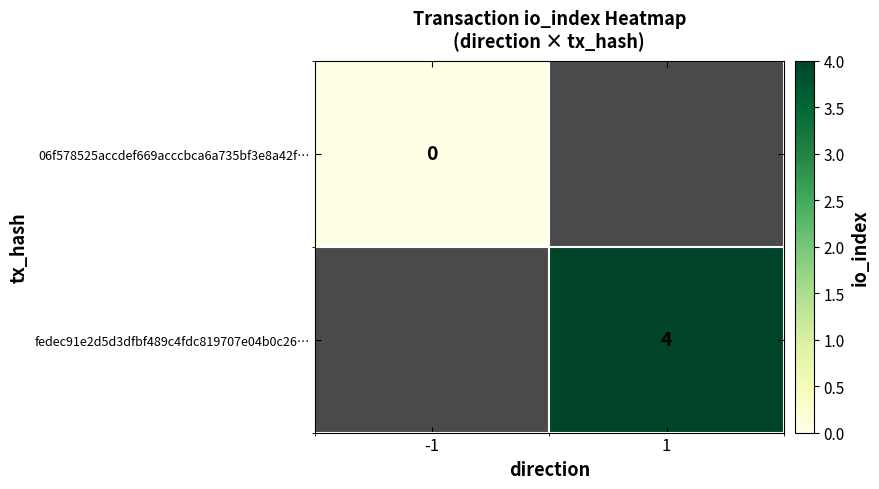

Which category has the highest value across all series?

1